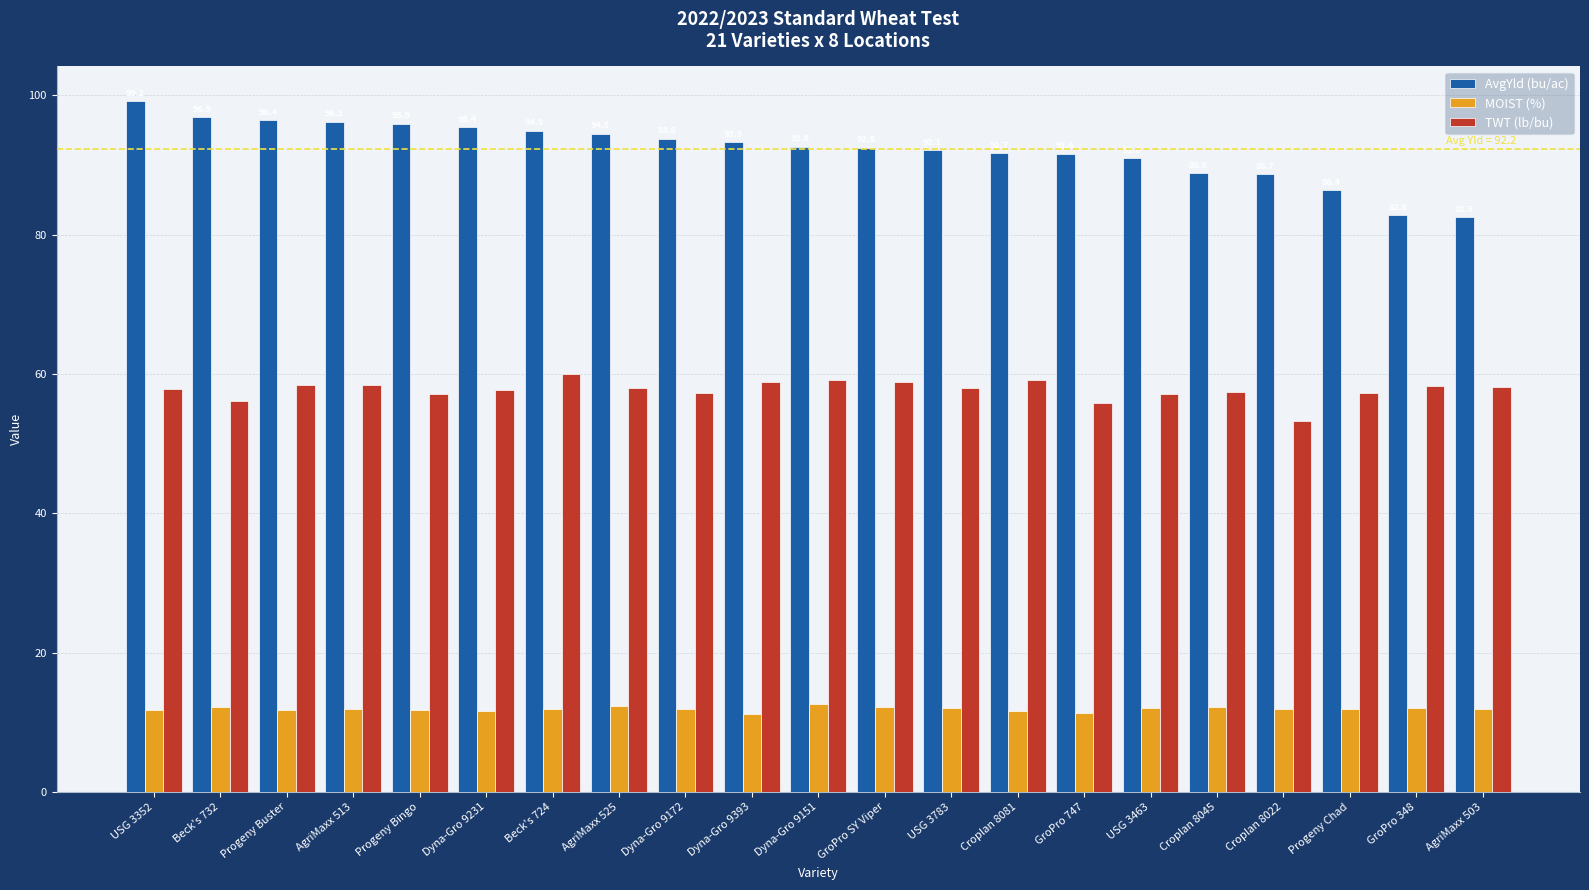

True or false: MOIST (%) has a value of 12.2 at Beck's 732.

True